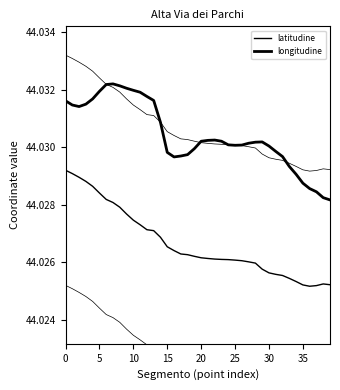

True or false: longitudine has more than 2 interior local peaks.

True